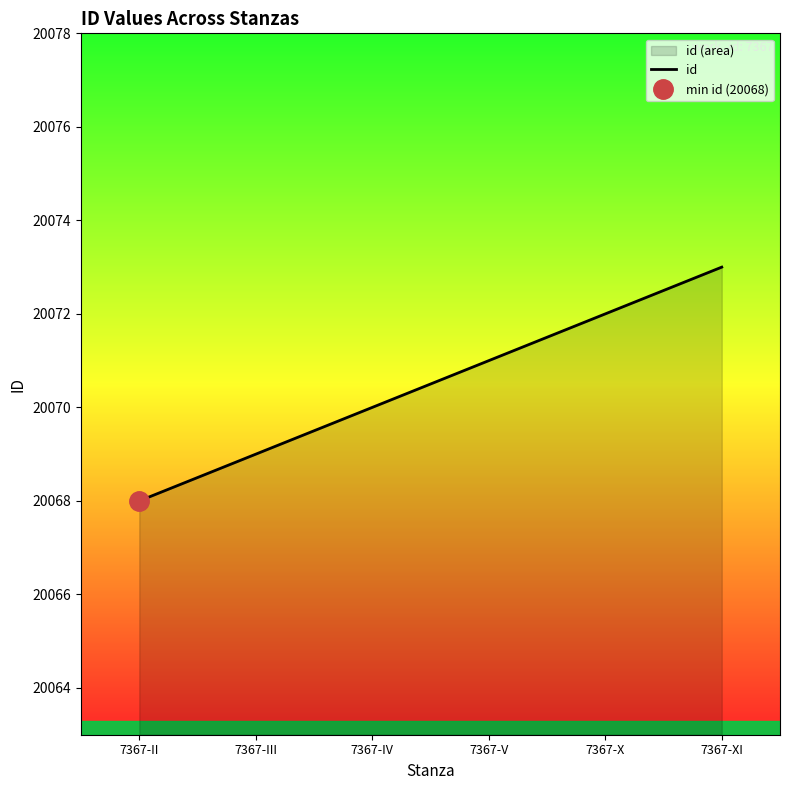

What is the difference between the maximum and second lowest values?

4